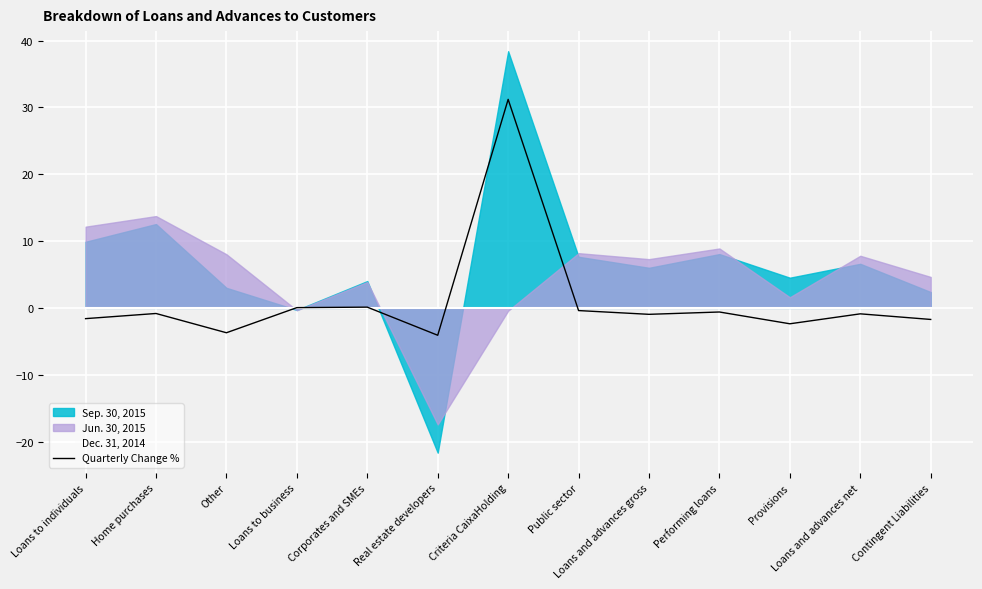

Rank the categories by Quarterly Change % value from lowest to highest.

Real estate developers, Other, Provisions, Contingent Liabilities, Loans to individuals, Loans and advances gross, Loans and advances net, Home purchases, Performing loans, Public sector, Loans to business, Corporates and SMEs, Criteria CaixaHolding